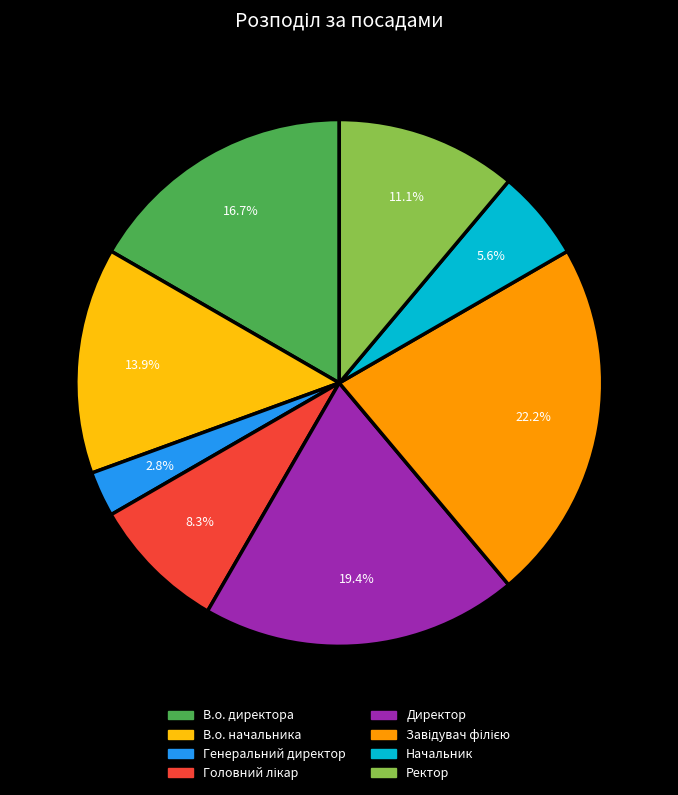

Which has a higher value, В.о. начальника or Ректор?

В.о. начальника